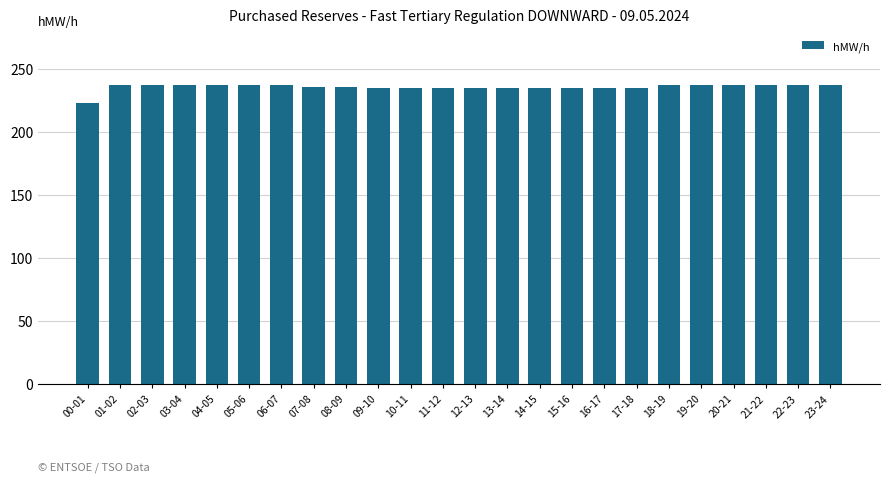

What is the average value?

236